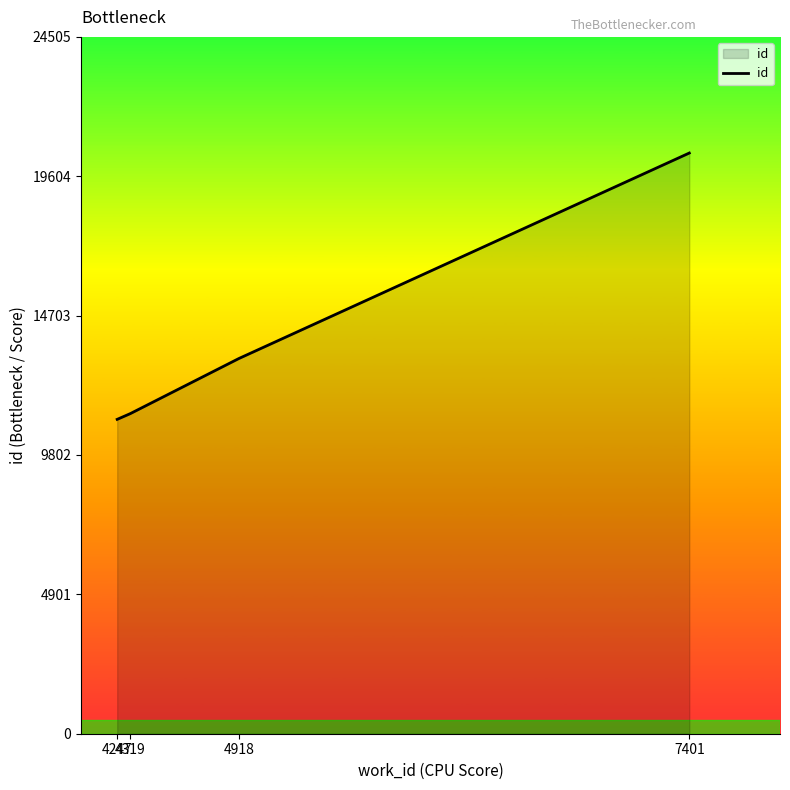

The value at 4247 is 5548. True or false?

False